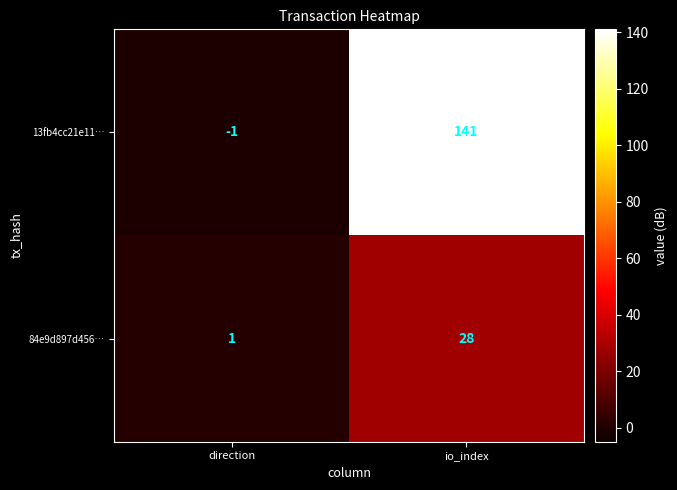

At which label does 13fb4cc21e11… reach its minimum?

direction